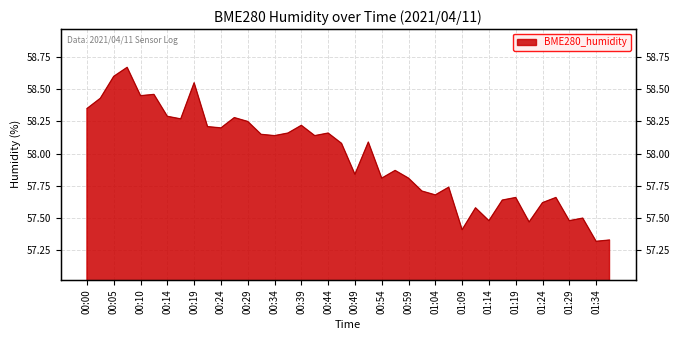

What is the ratio of the value at 01:14 to the value at 00:52?

1.0